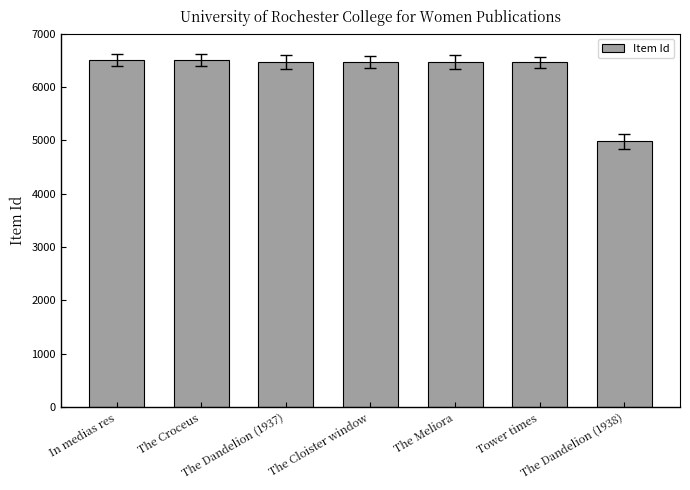

How many bars are there in total?

7